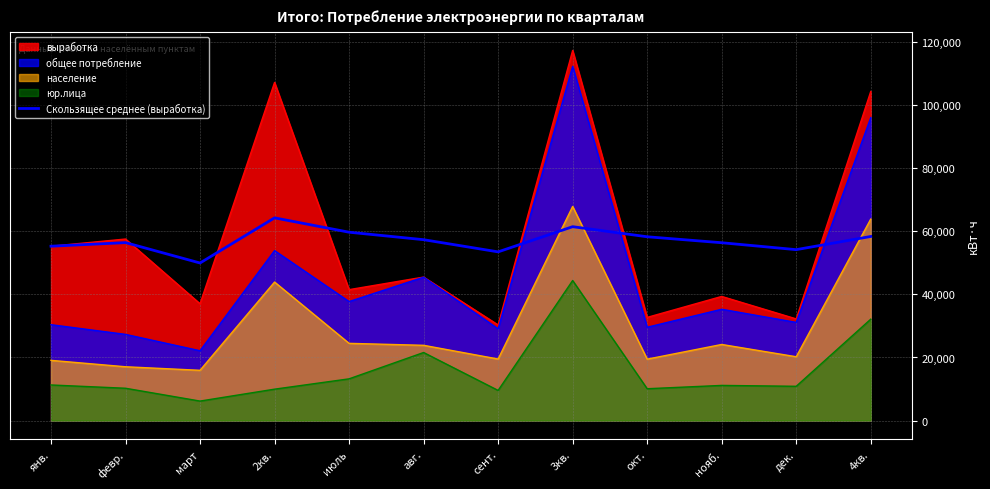

True or false: there are more than 2 points higher than both neighbors.

True